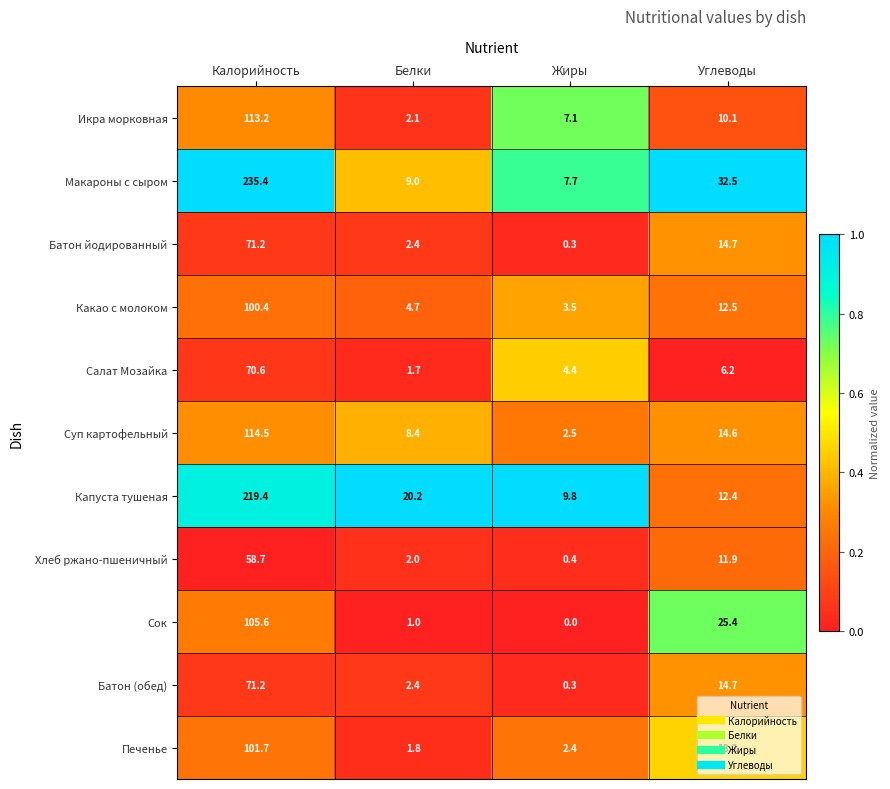

At which label does Печенье reach its minimum?

Белки